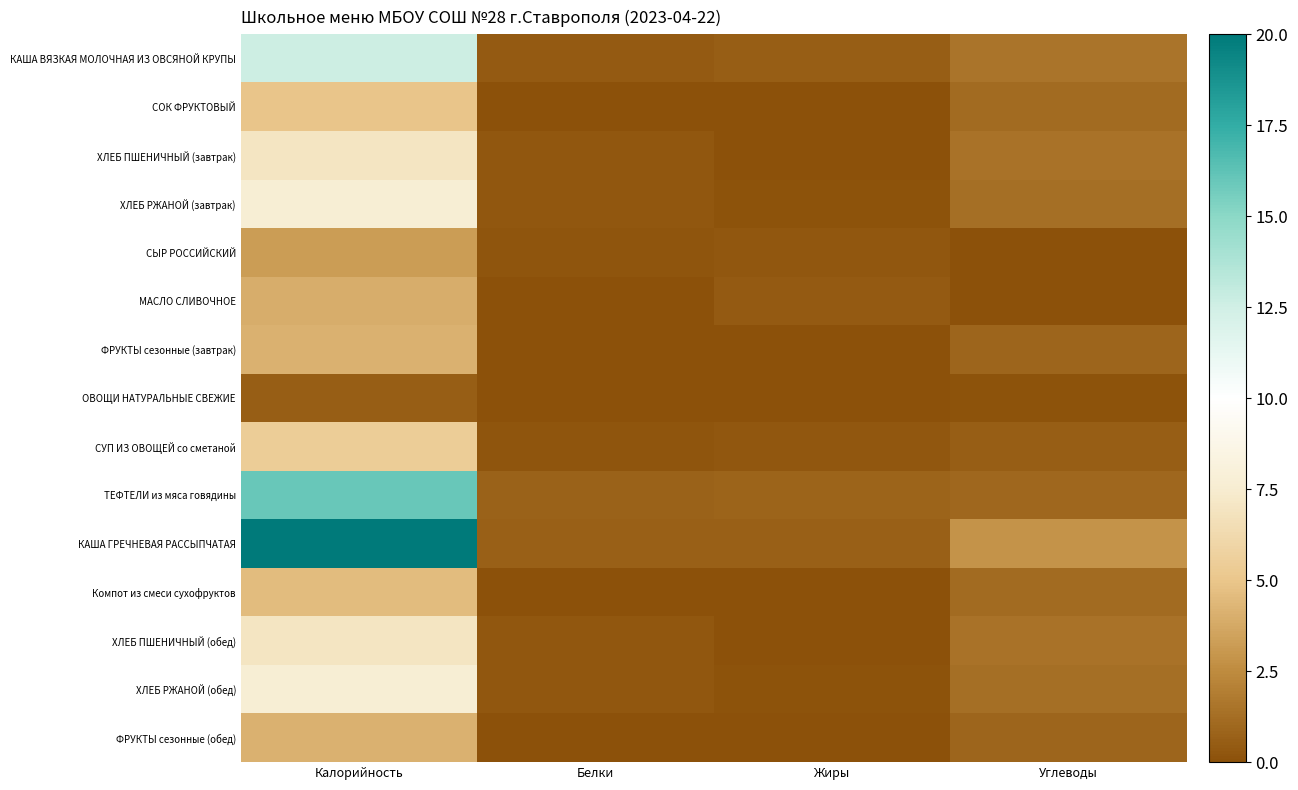

What is the total value across all series at Калорийность?

108.8